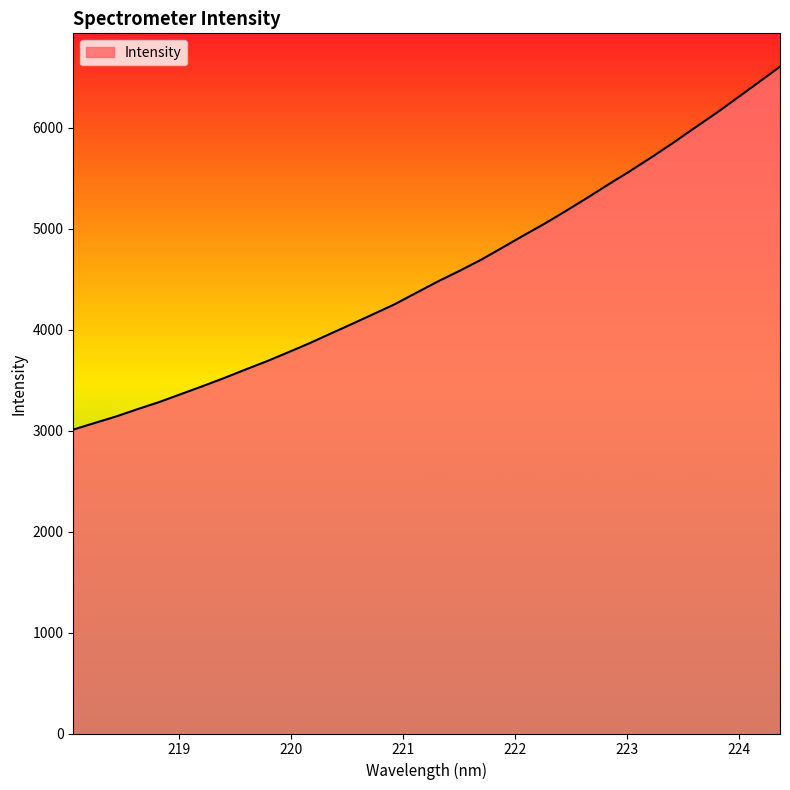

What is the difference between the maximum and minimum values?

3594.4